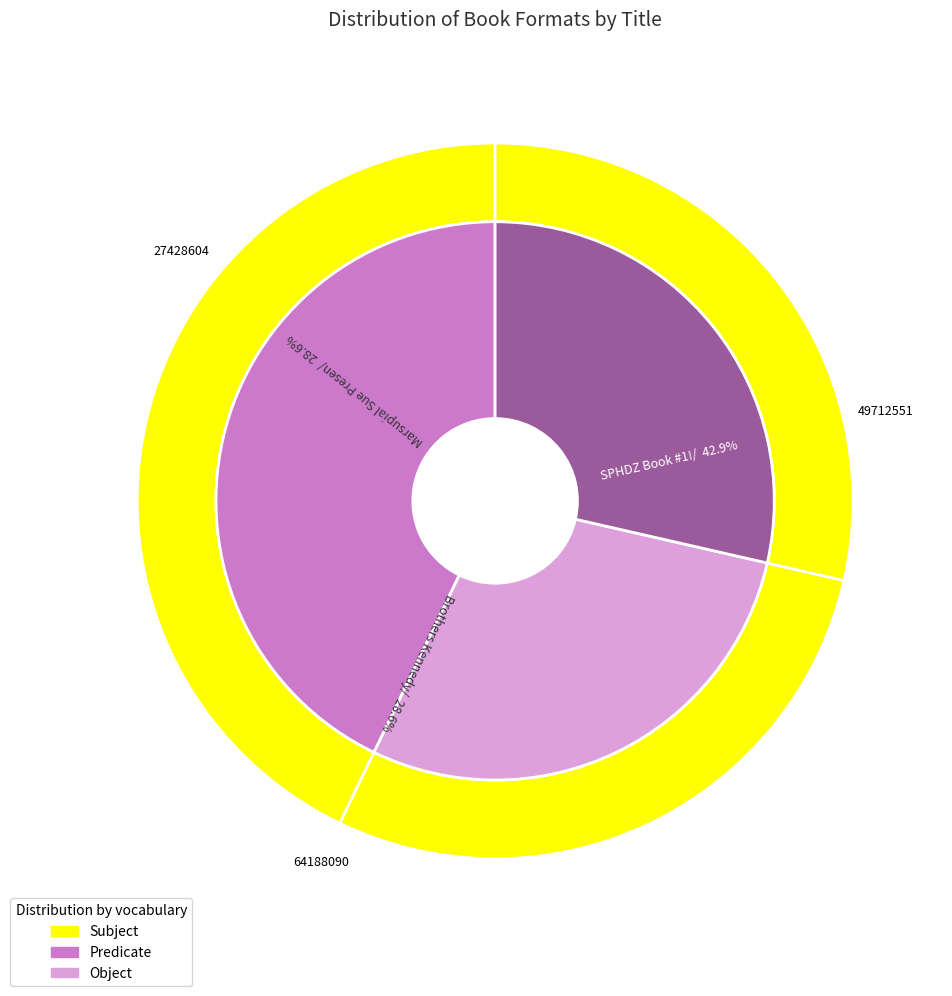

True or false: Brothers Kennedy accounts for 29% of the total.

True